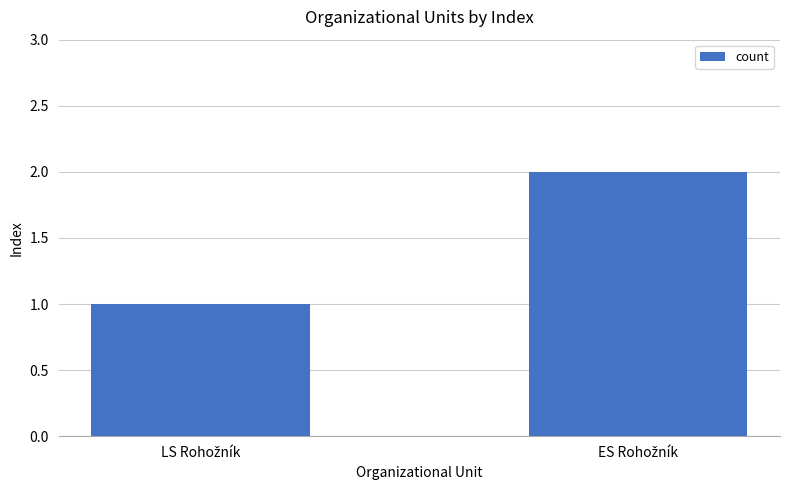

How many data points are less than 2?

1